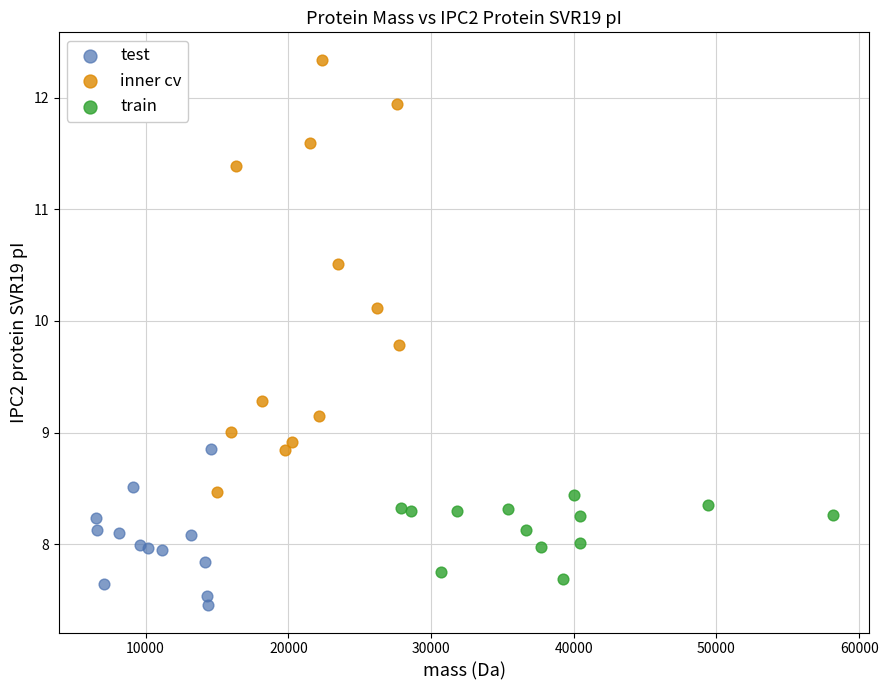

Which series contains the lowest Y value?

test